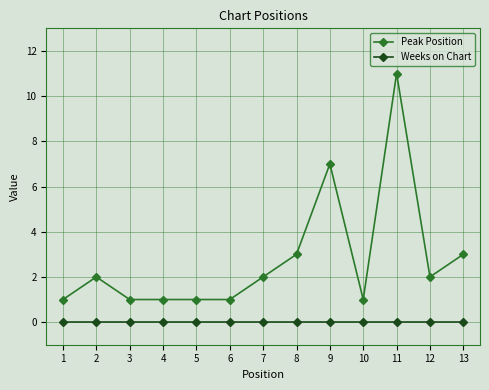

Rank the series at 12 from highest to lowest value.

Peak Position, Weeks on Chart